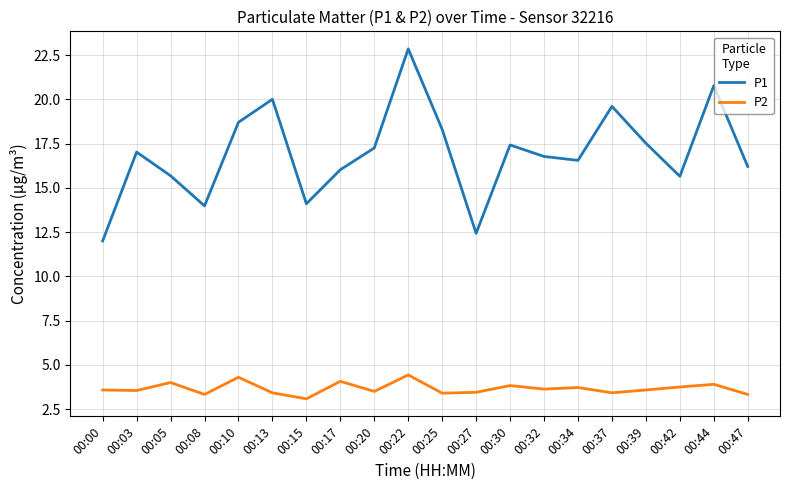

Does the chart display data point markers on the line(s)?

No